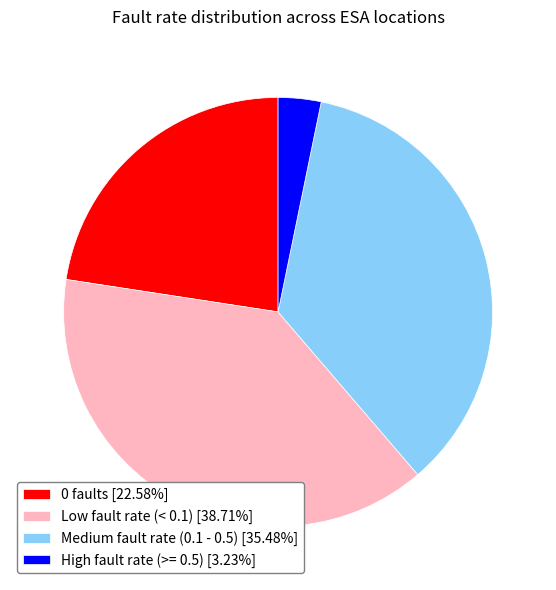

Approximately how many times larger is the value at Low fault rate (< 0.1) [38.71%] compared to Medium fault rate (0.1 - 0.5) [35.48%]?

1.1